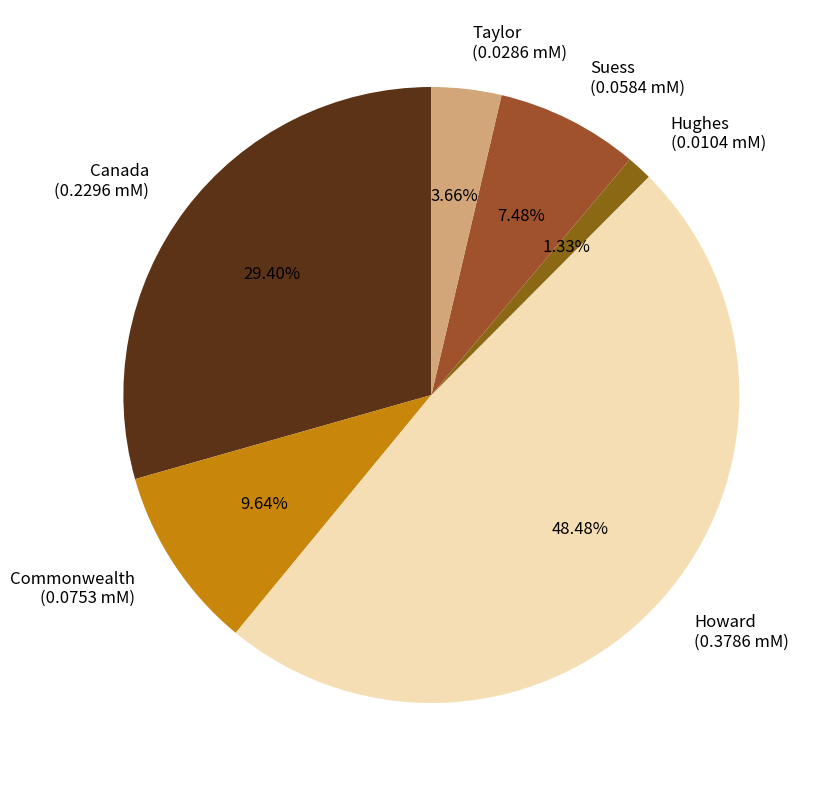

How many segments does this pie chart have?

6